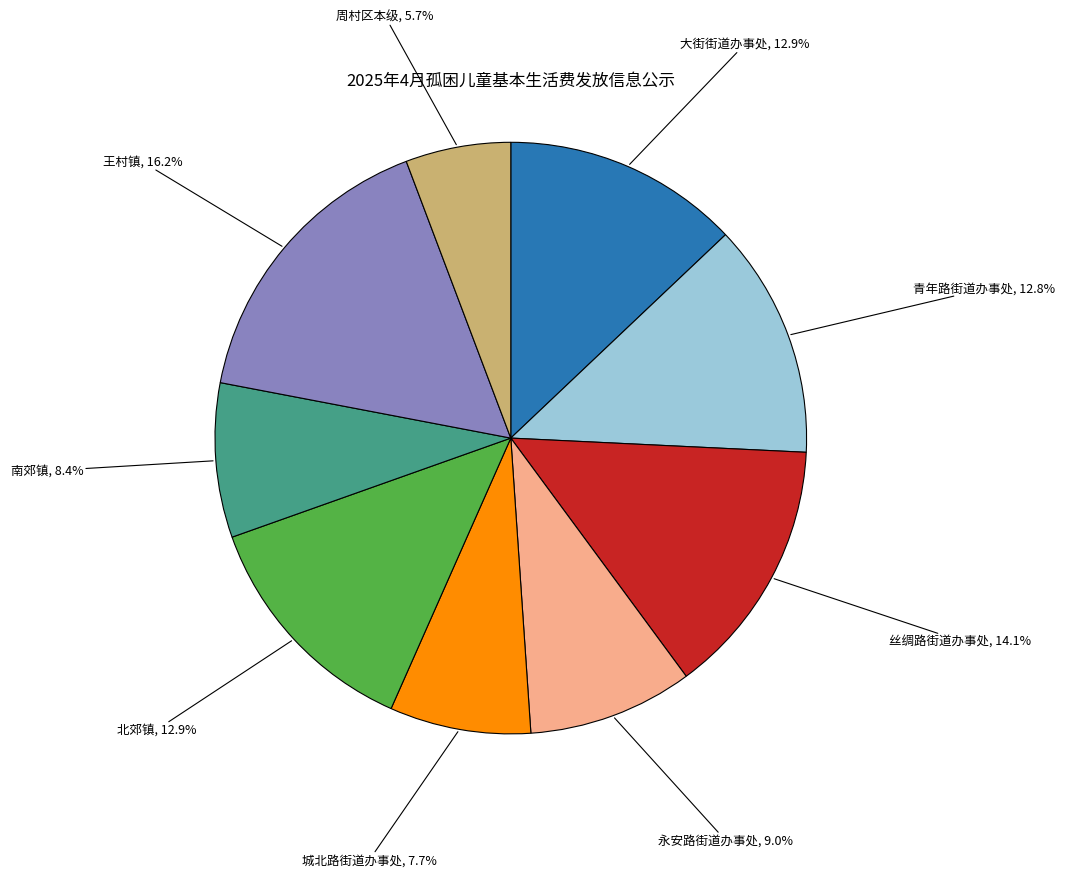

Count the number of slices in the pie.

9